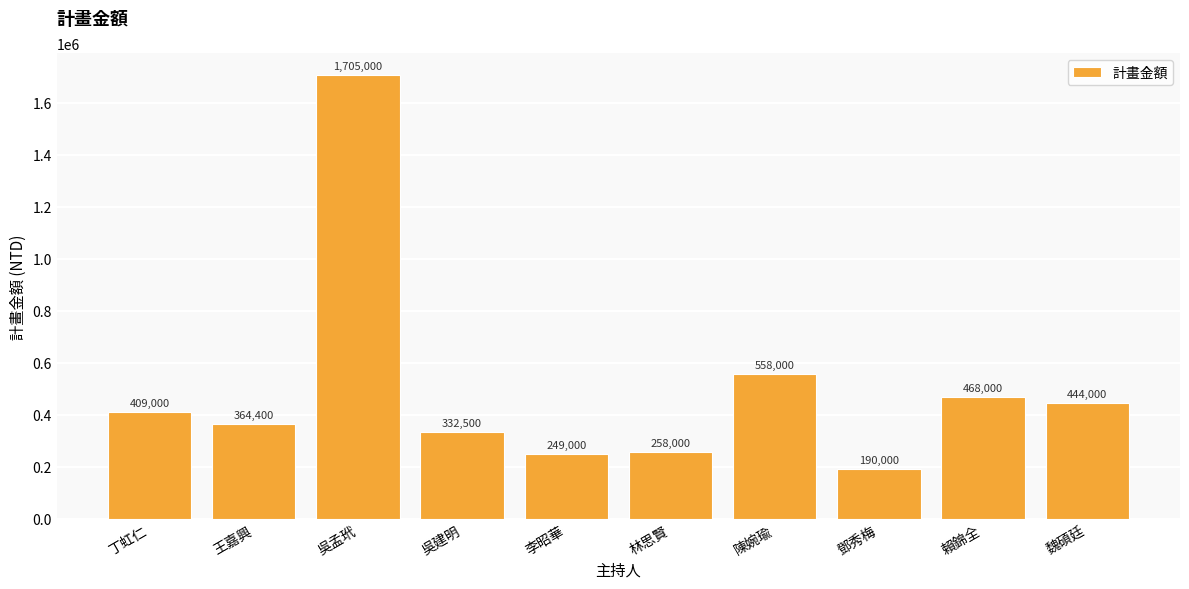

True or false: the data shows 629865 at 王嘉興.

False